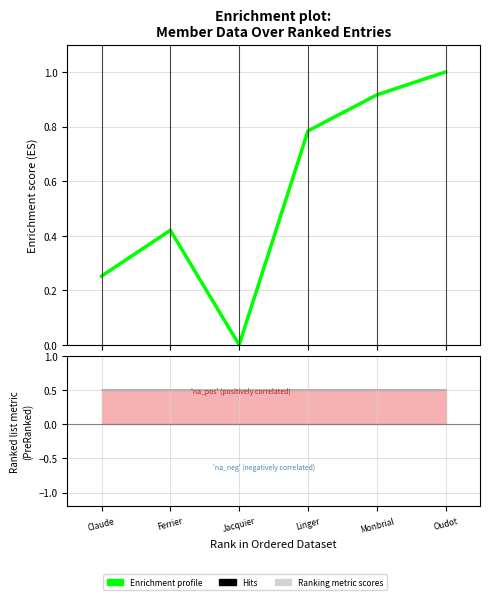

Between Ferrier and Jacquier, which is larger?

Ferrier